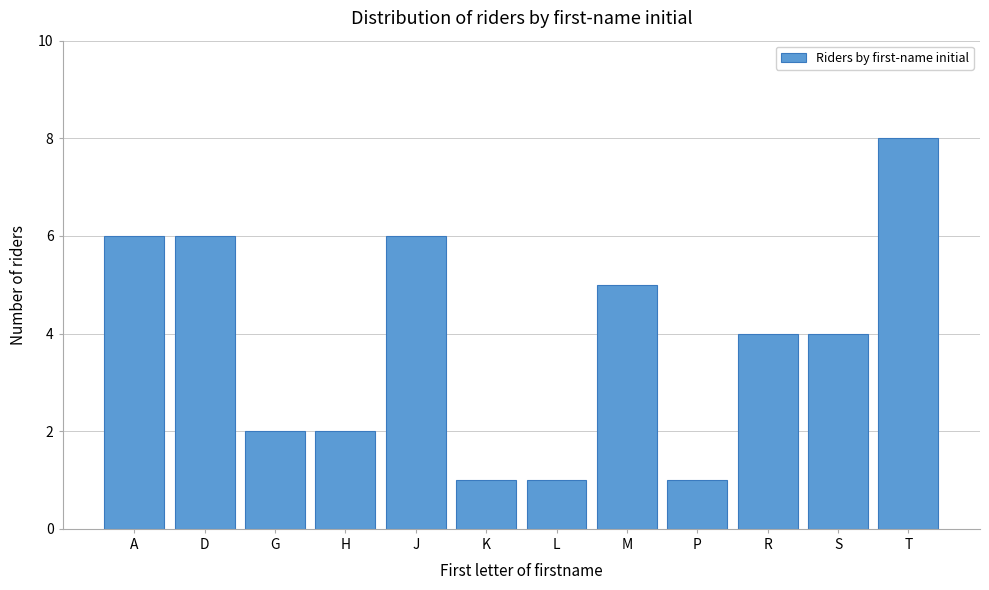

Reading right to left, list all the values displayed in this chart.

8	4	4	1	5	1	1	6	2	2	6	6